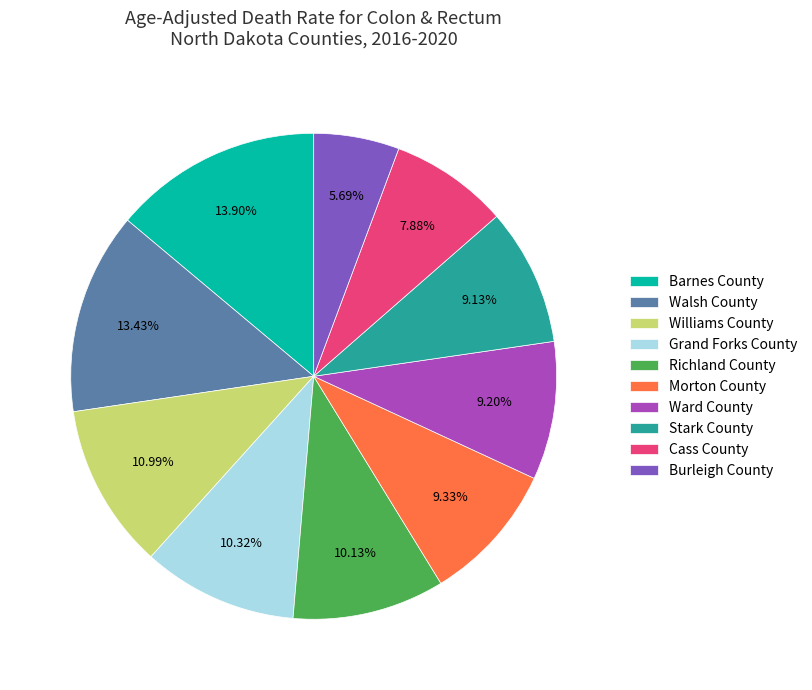

To the nearest percent, what is the average slice percentage?

10%